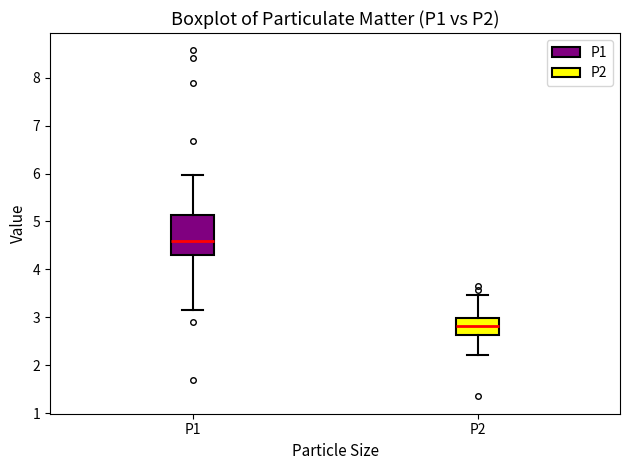

Reading left to right, transcribe this box plot: for each box, give where its median line is, the range the box spans, and where its two whiskers end, as read against the y-axis. The values are not printed on the chart, so give them approximately, as read against the axis.

P1: median 4.6, box 4.3 to 5.1, whiskers 3.2 to 6.0
P2: median 2.8, box 2.6 to 3.0, whiskers 2.2 to 3.5